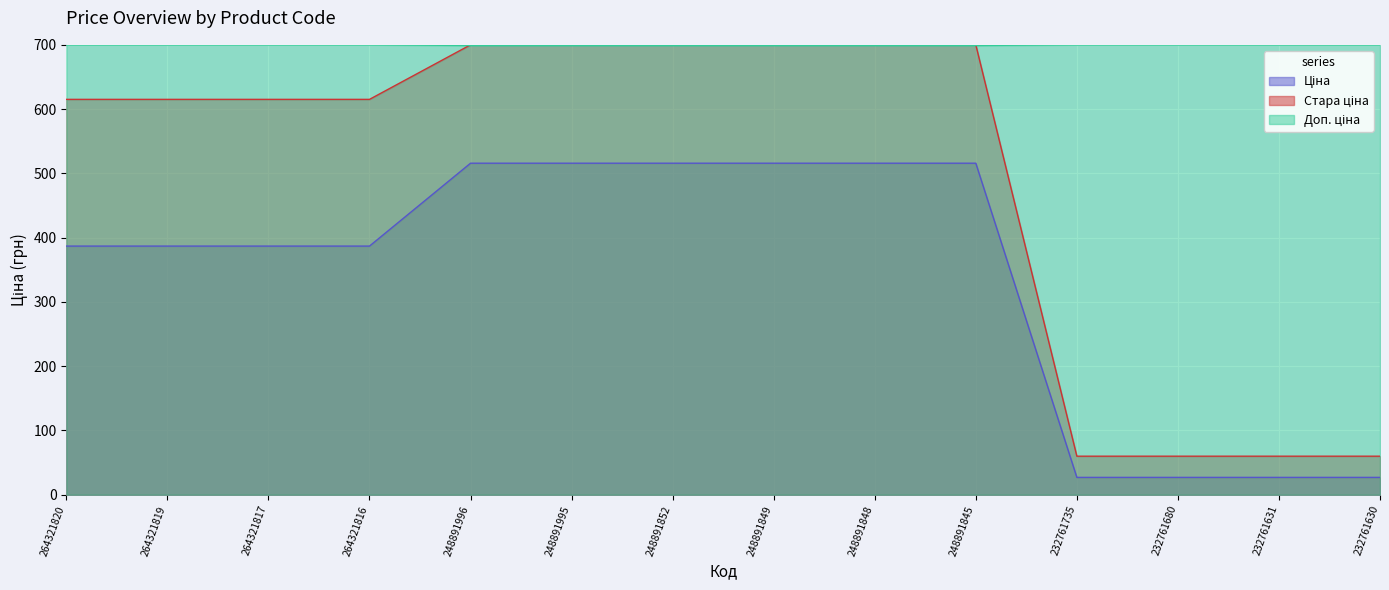

What value does the Ціна series have at 248891995?

515.8